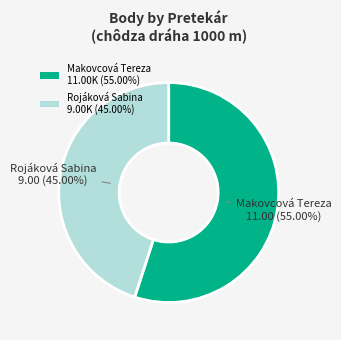

Is Rojáková Sabina the majority of the pie?

No